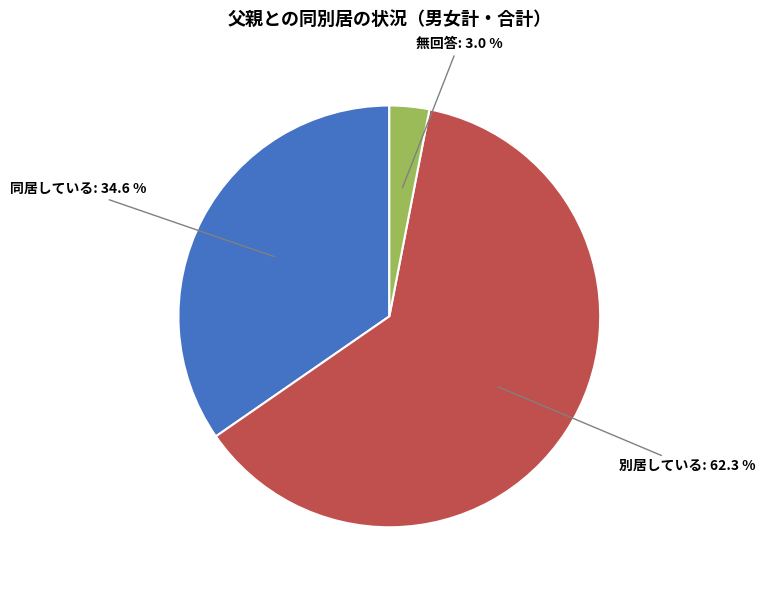

Is there a majority slice in this chart?

Yes